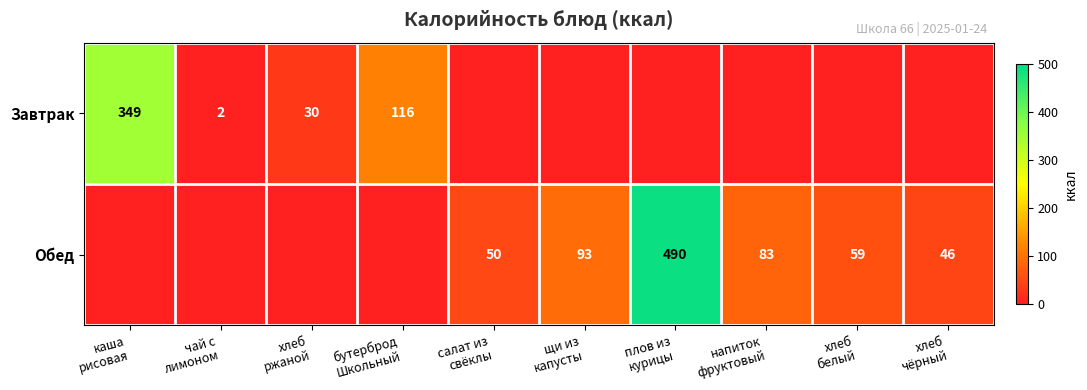

What is the difference between the highest and lowest values at чай с
лимоном?

2